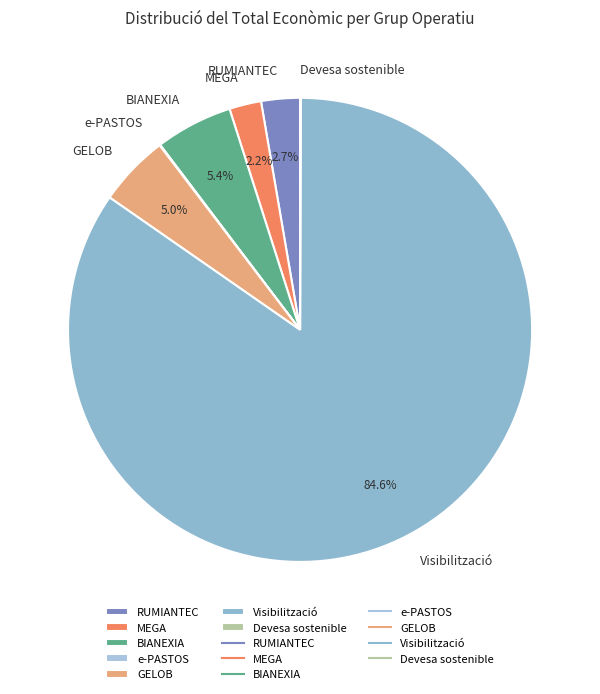

Approximately how many times larger is the value at Visibilització compared to BIANEXIA?

15.7